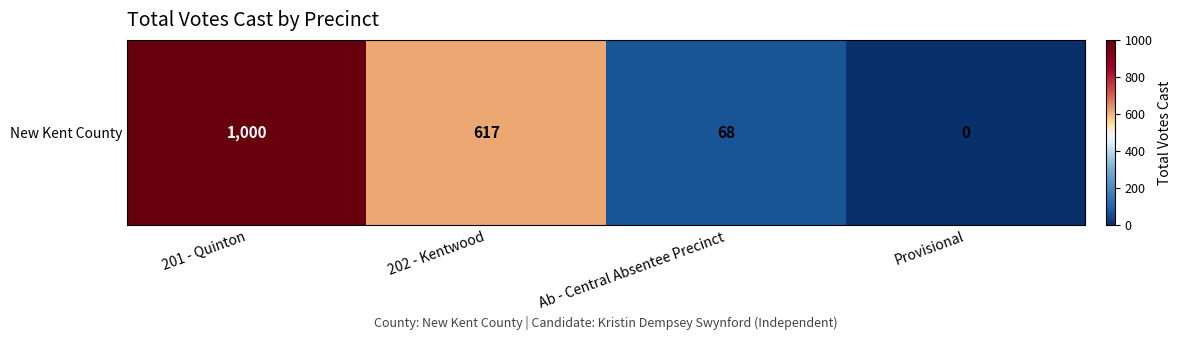

How many values are below 617?

2